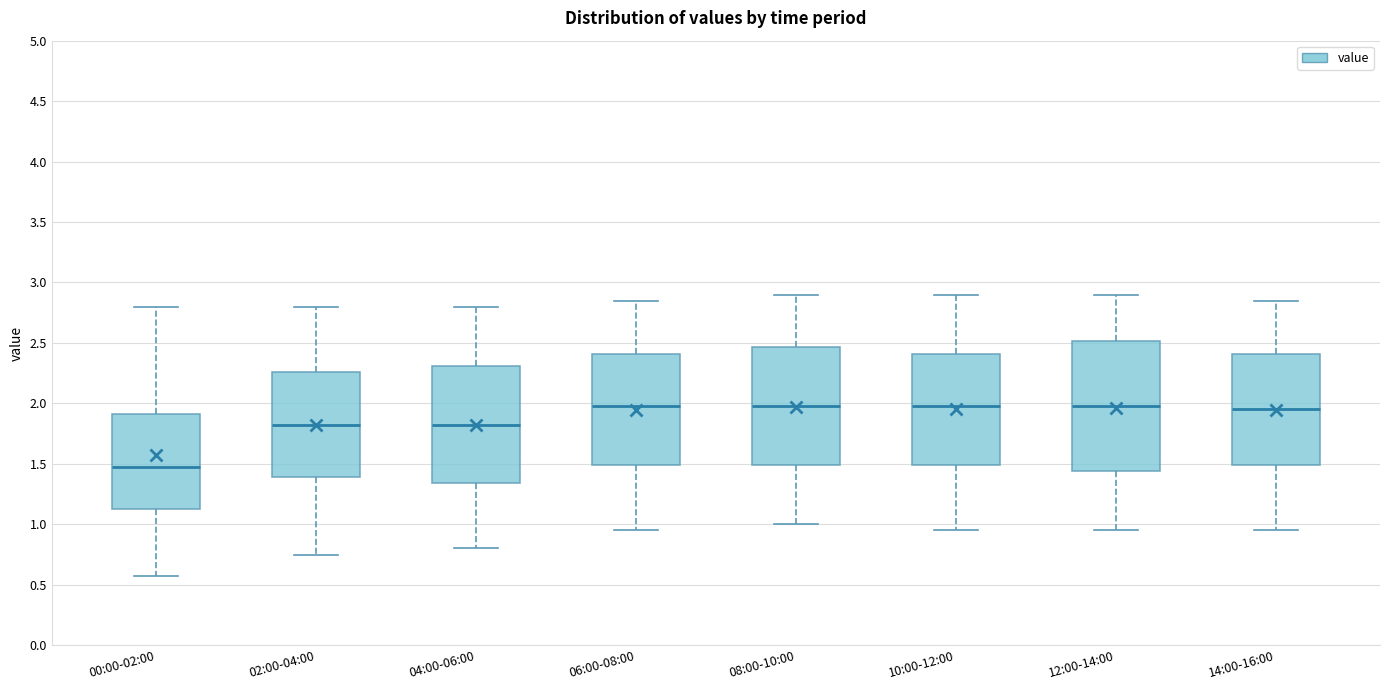

Reading left to right, read every box against the y-axis: the position of its median line, the range the box covers, and the ends of its whiskers. The values are not printed on the chart, so give them approximately, as read against the axis.

00:00-02:00: median 1.45, box 1.15 to 1.90, whiskers 0.55 to 2.80
02:00-04:00: median 1.85, box 1.40 to 2.25, whiskers 0.75 to 2.80
04:00-06:00: median 1.85, box 1.35 to 2.30, whiskers 0.80 to 2.80
06:00-08:00: median 2.00, box 1.50 to 2.40, whiskers 0.95 to 2.85
08:00-10:00: median 2.00, box 1.50 to 2.45, whiskers 1.00 to 2.90
10:00-12:00: median 2.00, box 1.50 to 2.40, whiskers 0.95 to 2.90
12:00-14:00: median 2.00, box 1.45 to 2.50, whiskers 0.95 to 2.90
14:00-16:00: median 1.95, box 1.50 to 2.40, whiskers 0.95 to 2.85